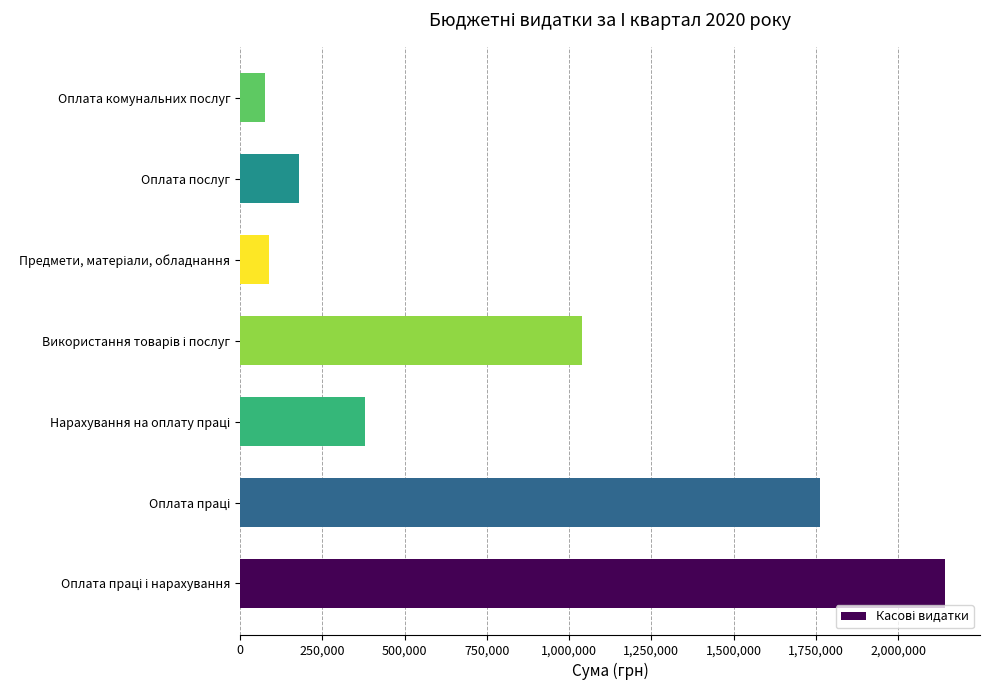

Reading bottom to top, list all the values displayed in this chart.

2141876.5	1761284.4	380592.2	1040585.5	87387.8	177804.1	75271.4